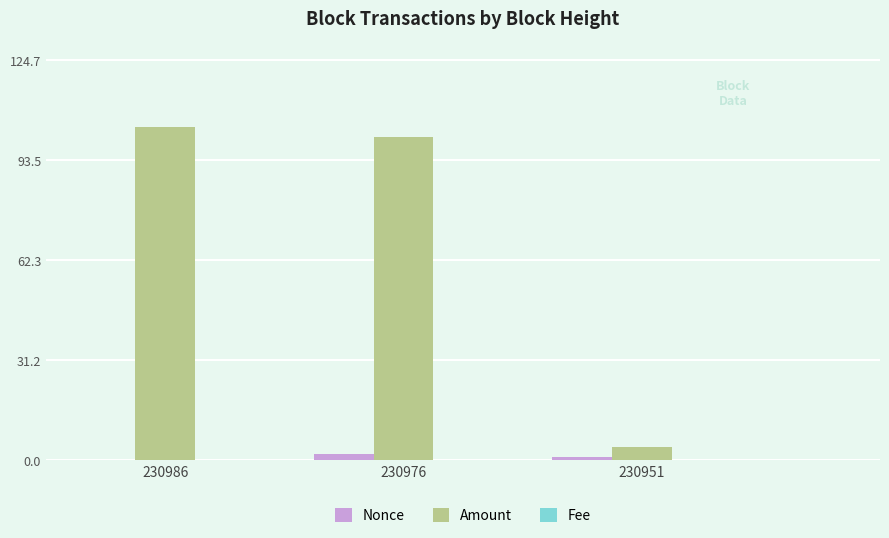

How many distinct data groups are displayed?

3